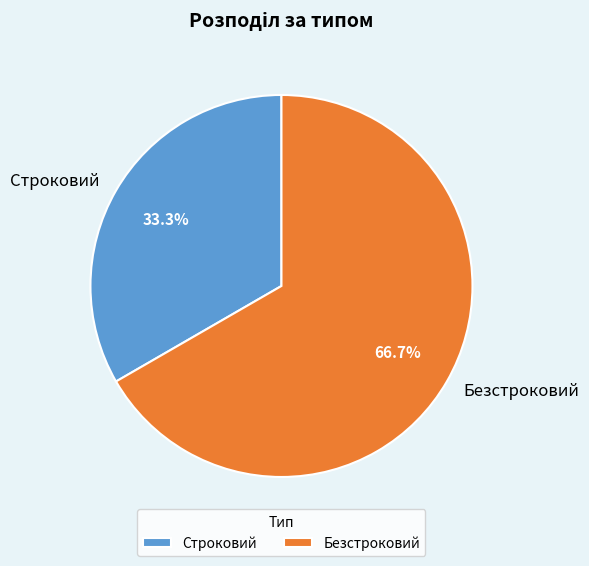

What is the ratio of the value at Строковий to the value at Безстроковий?

0.5